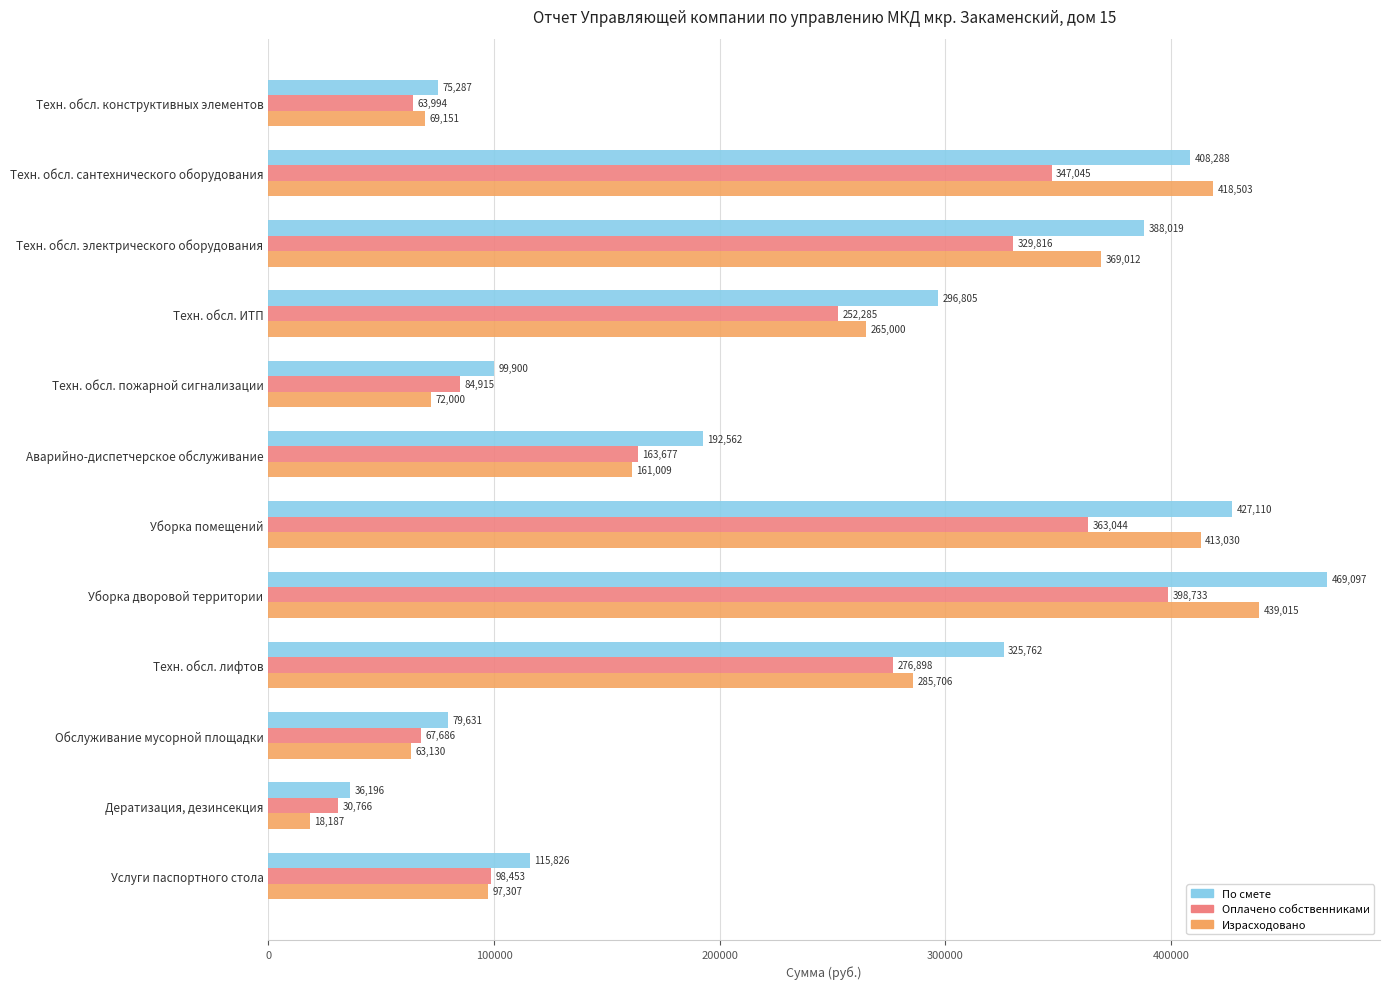

The value of По смете at Услуги паспортного стола is 115826.5. True or false?

True